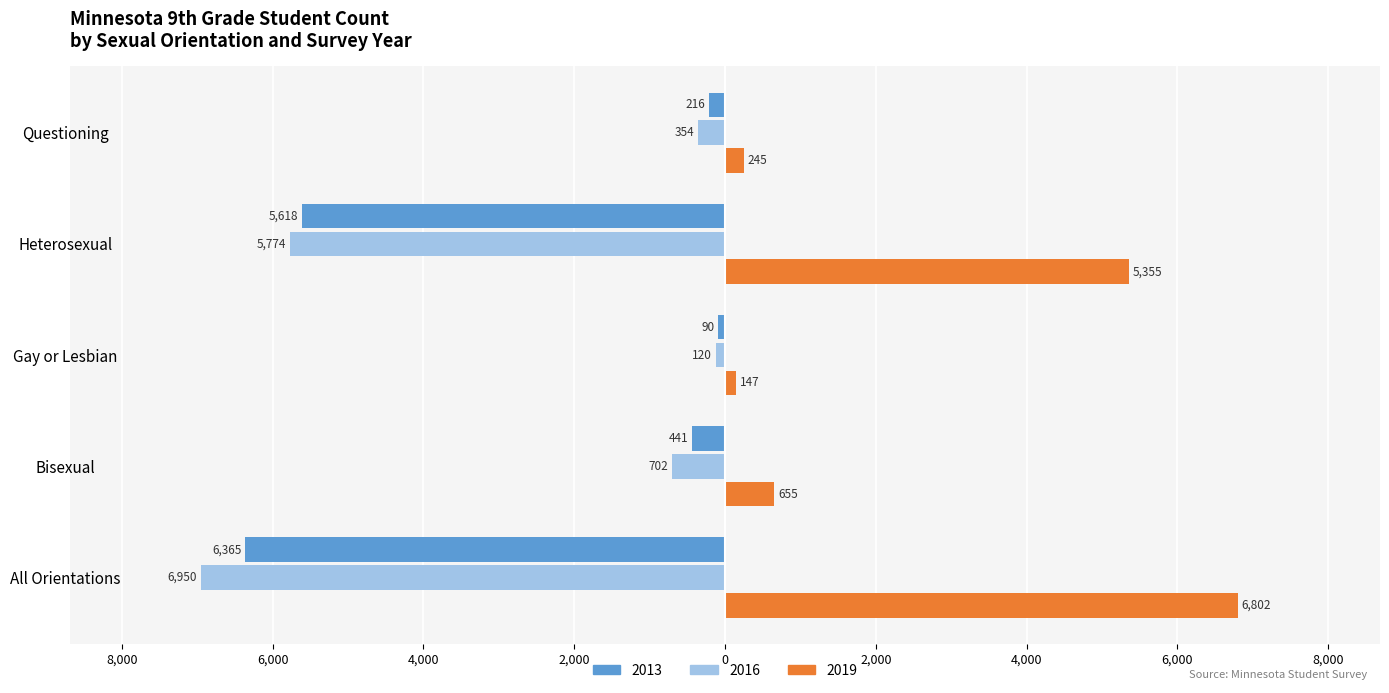

List the series in order of their peak value, lowest first.

2016, 2013, 2019